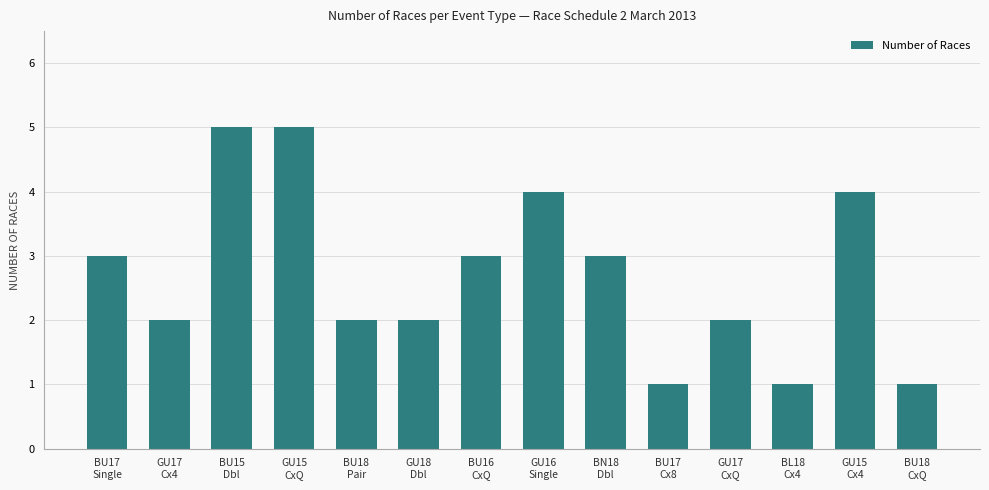

Which has a higher value, GU15
Cx4 or GU17
Cx4?

GU15
Cx4